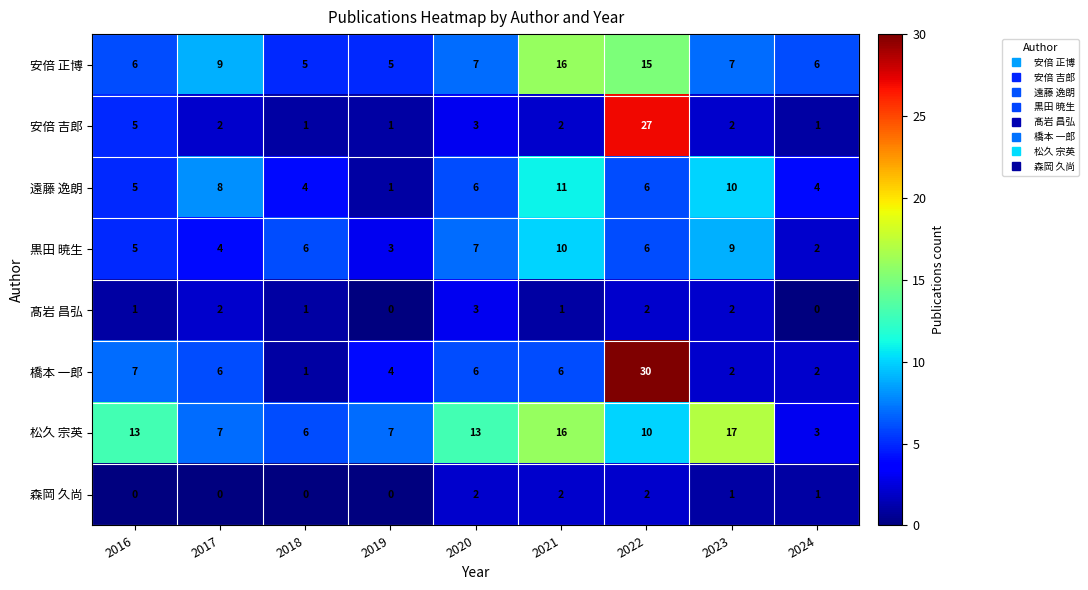

At which category does the chart reach its peak across all series?

2022